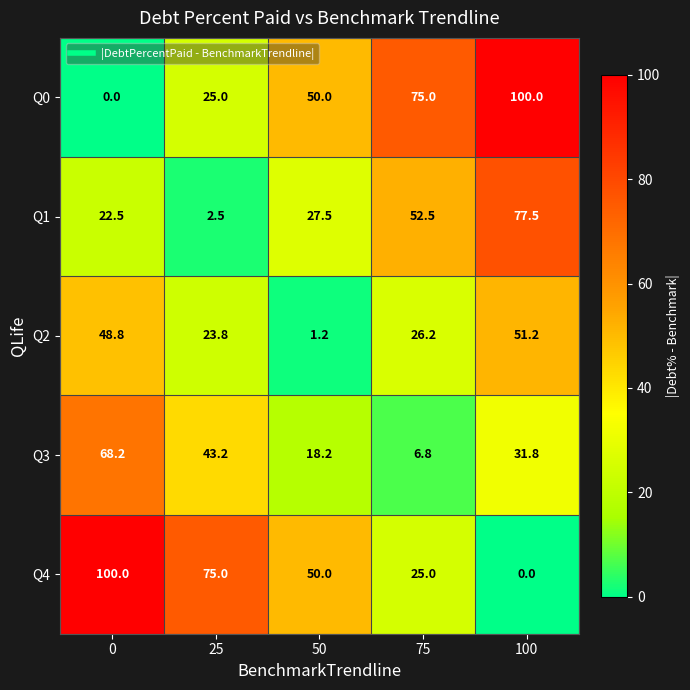

How many distinct data groups are displayed?

5